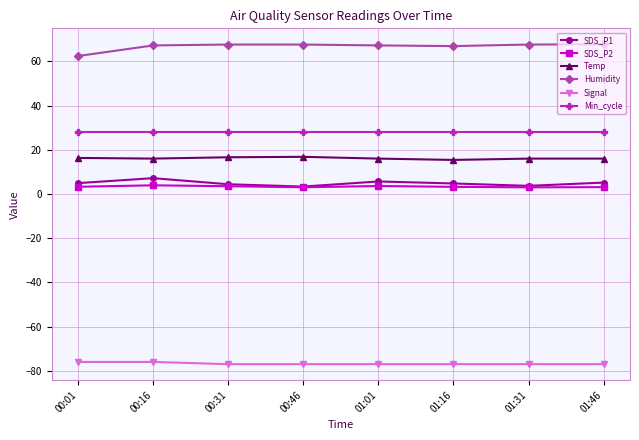

What is the label of the 2nd point from the left?

00:16